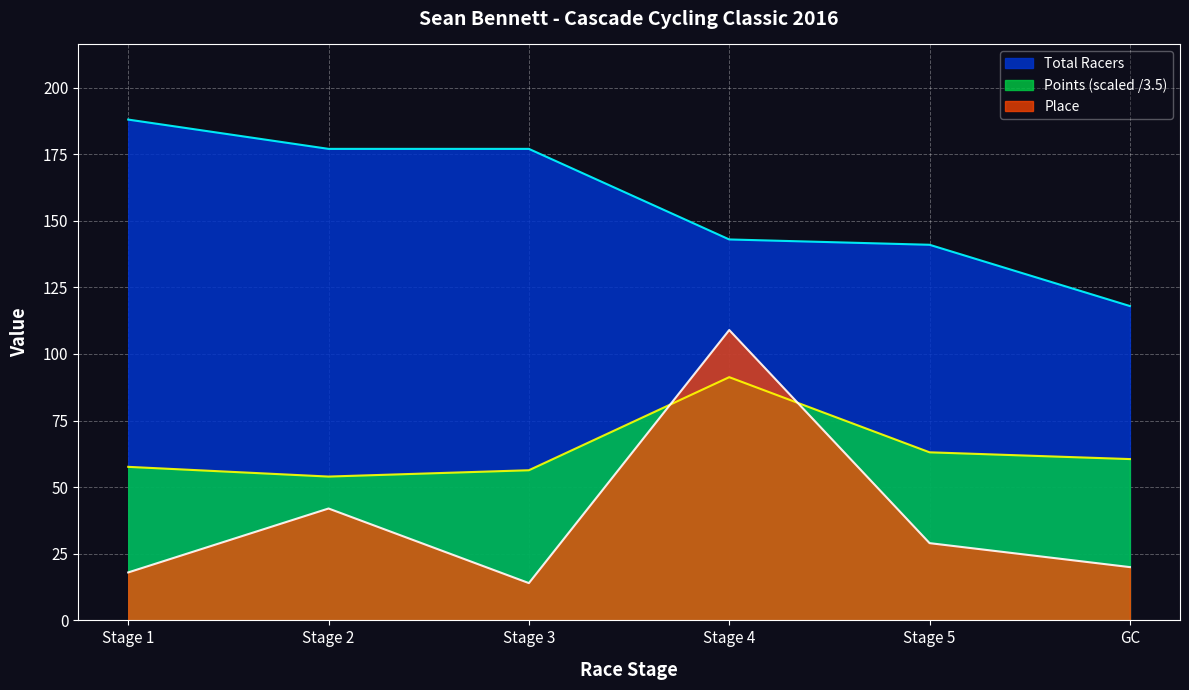

What is the sum of the Points values at GC and Stage 1?

118.2